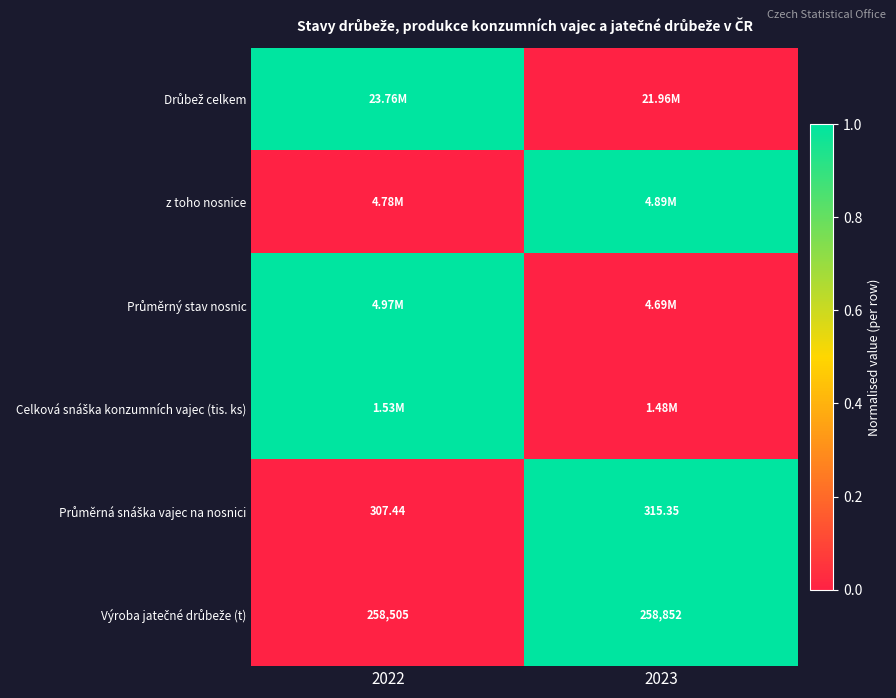

Which has a higher value, 2022 or 2023?

2022